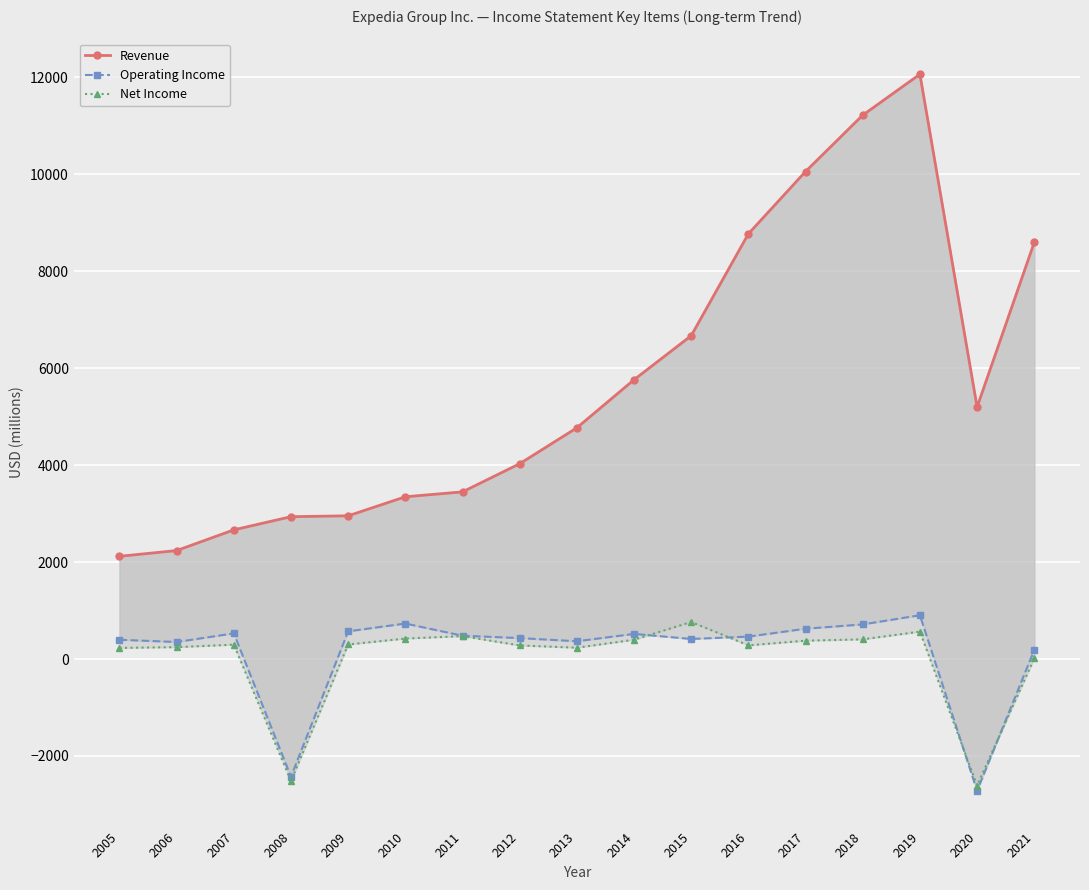

Read the Net Income value at 2005, to the nearest 10.

230